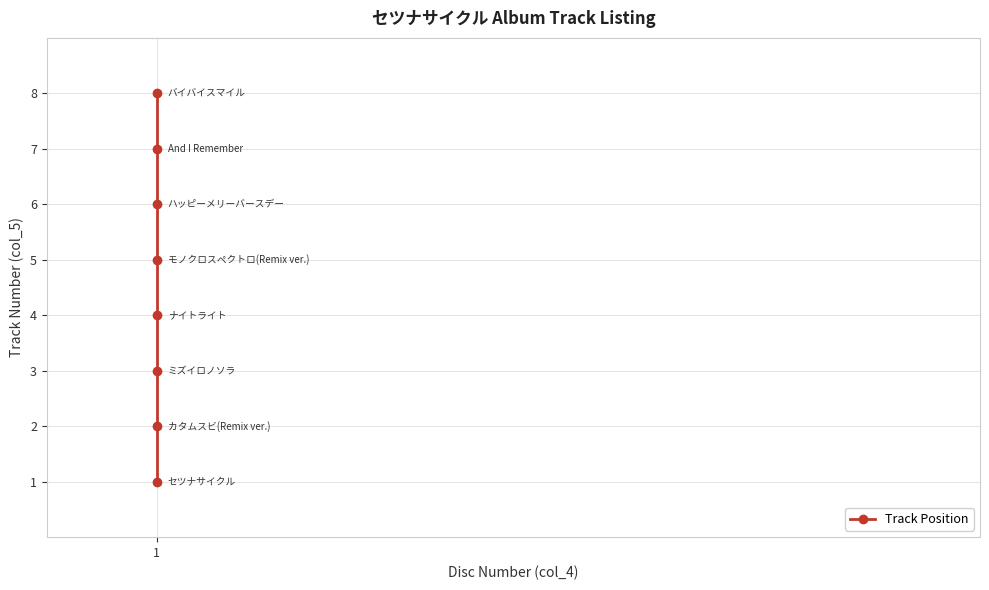

Count the number of values greater than 5.

3